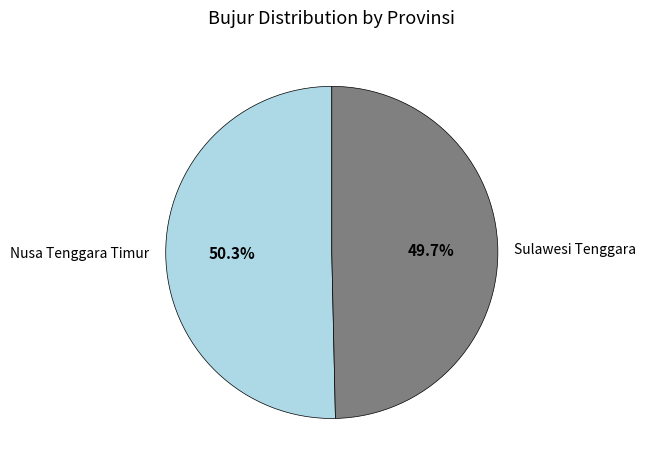

What is the ratio of the value at Sulawesi Tenggara to the value at Nusa Tenggara Timur?

1.0